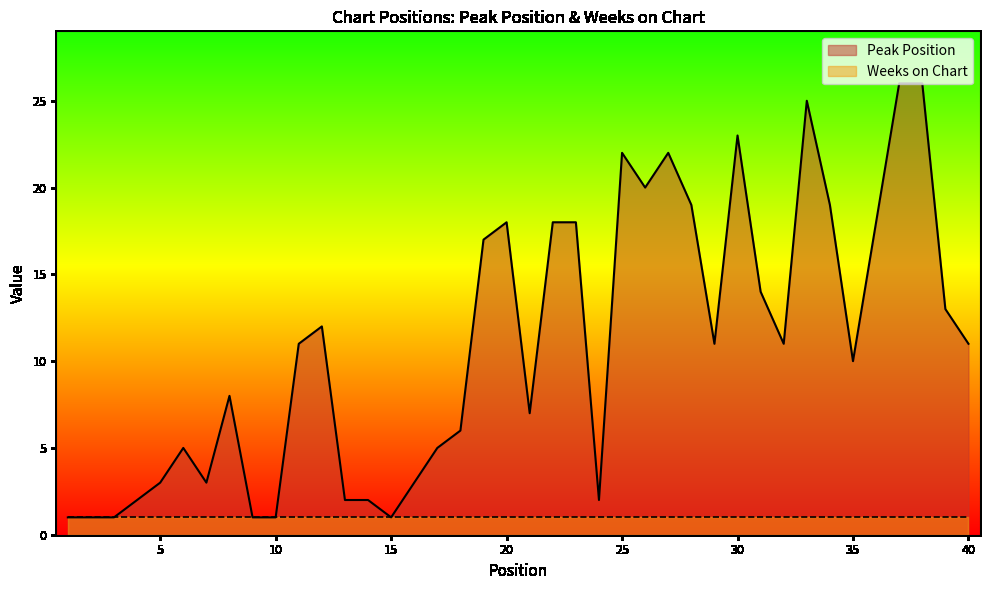

Reading right to left, list all the values displayed in this chart.

40=11	39=13	38=26	37=26	36=18	35=10	34=19	33=25	32=11	31=14	30=23	29=11	28=19	27=22	26=20	25=22	24=2	23=18	22=18	21=7	20=18	19=17	18=6	17=5	16=3	15=1	14=2	13=2	12=12	11=11	10=1	9=1	8=8	7=3	6=5	5=3	4=2	3=1	2=1	1=1